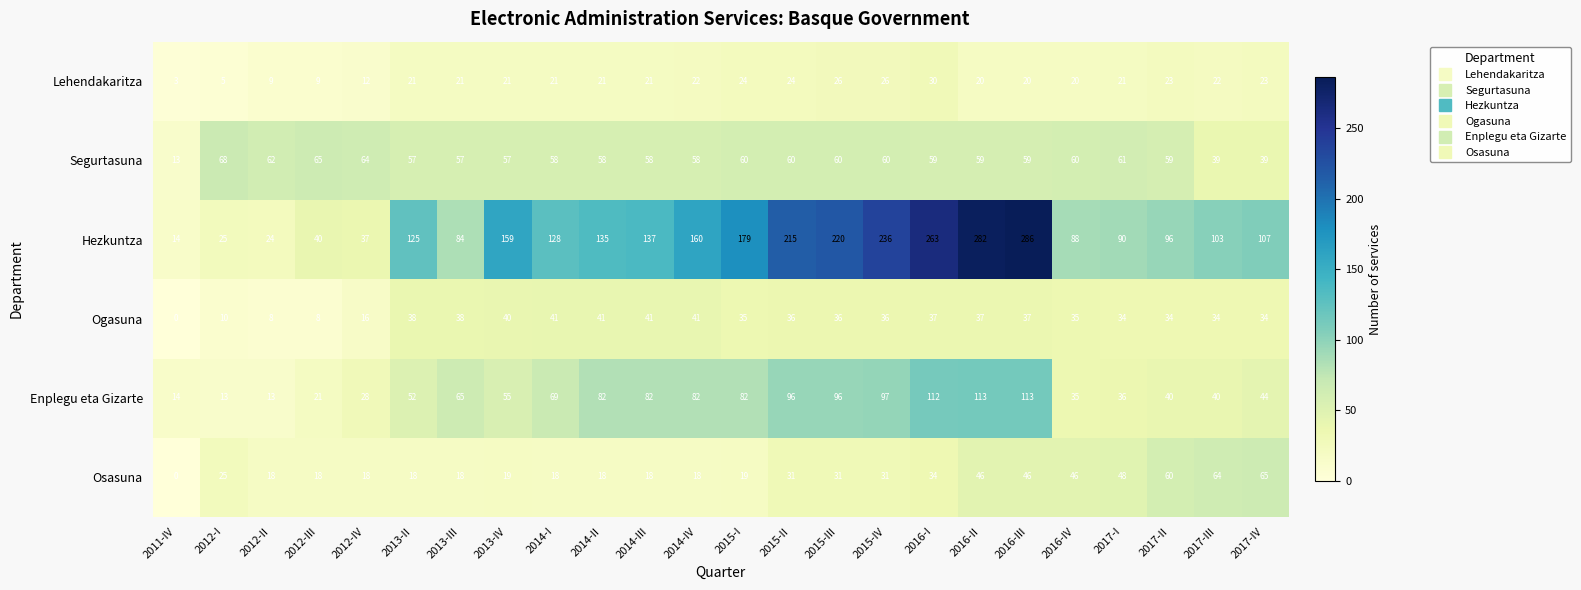

Which category has the highest value across all series?

2016-III